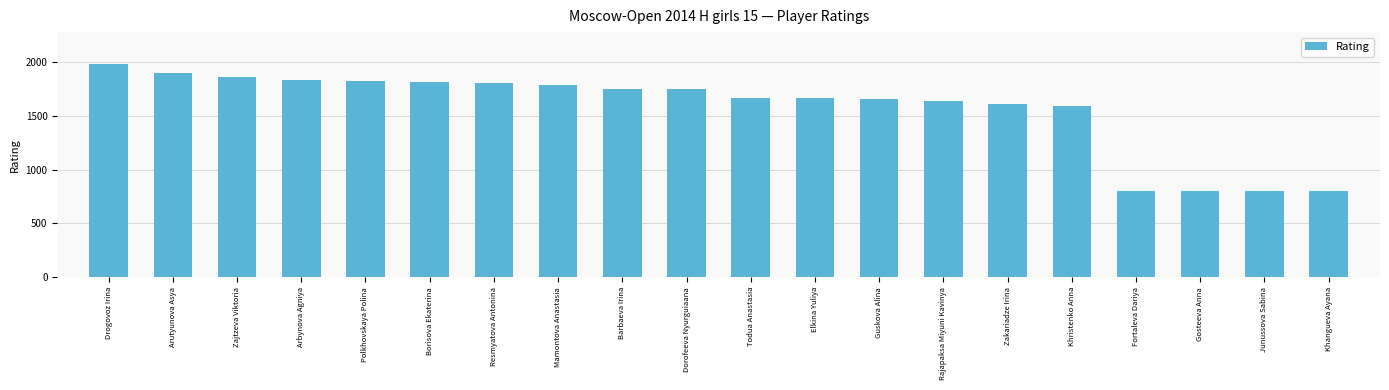

What is the greatest value displayed?

1981